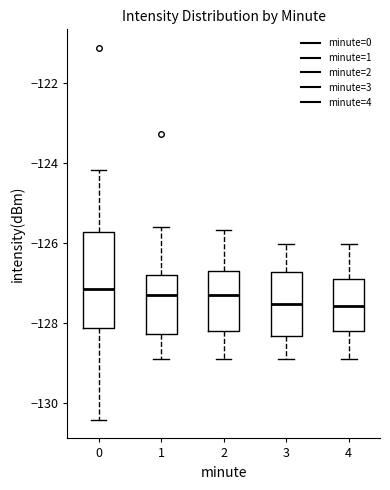

Where does the median line of the box at x = 1 sit on the y-axis? The values are not printed on the chart, so give them approximately, as read against the axis.

-127.2